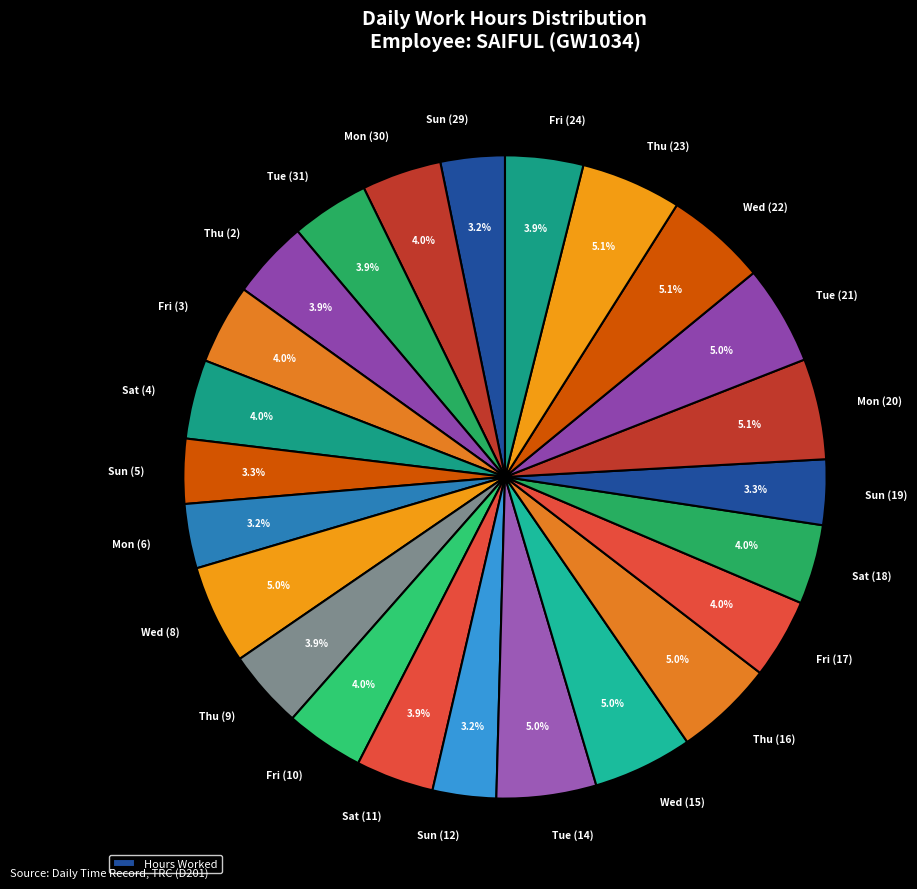

Does Wed (15) account for over 50% of the chart?

No